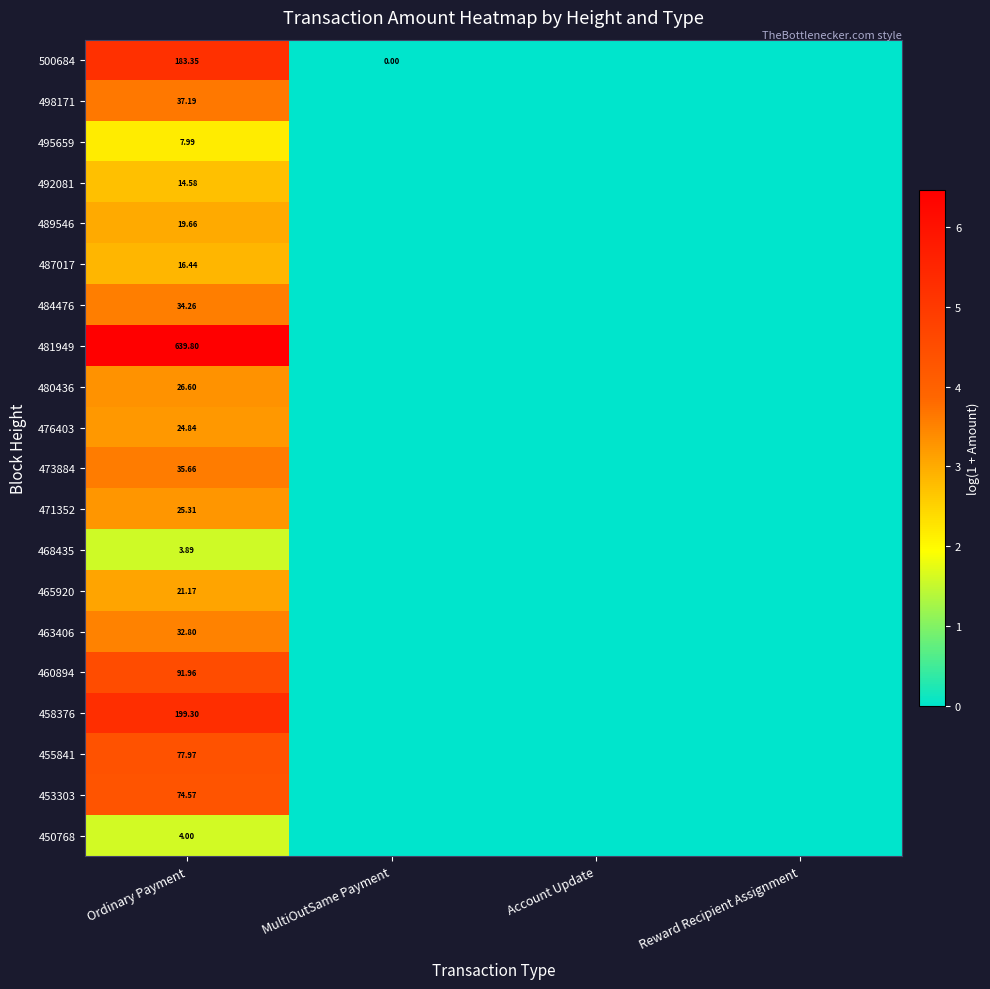

Rank the series by their maximum value, from highest to lowest.

481949, 458376, 500684, 460894, 455841, 453303, 498171, 473884, 484476, 463406, 480436, 471352, 476403, 465920, 489546, 487017, 492081, 495659, 450768, 468435